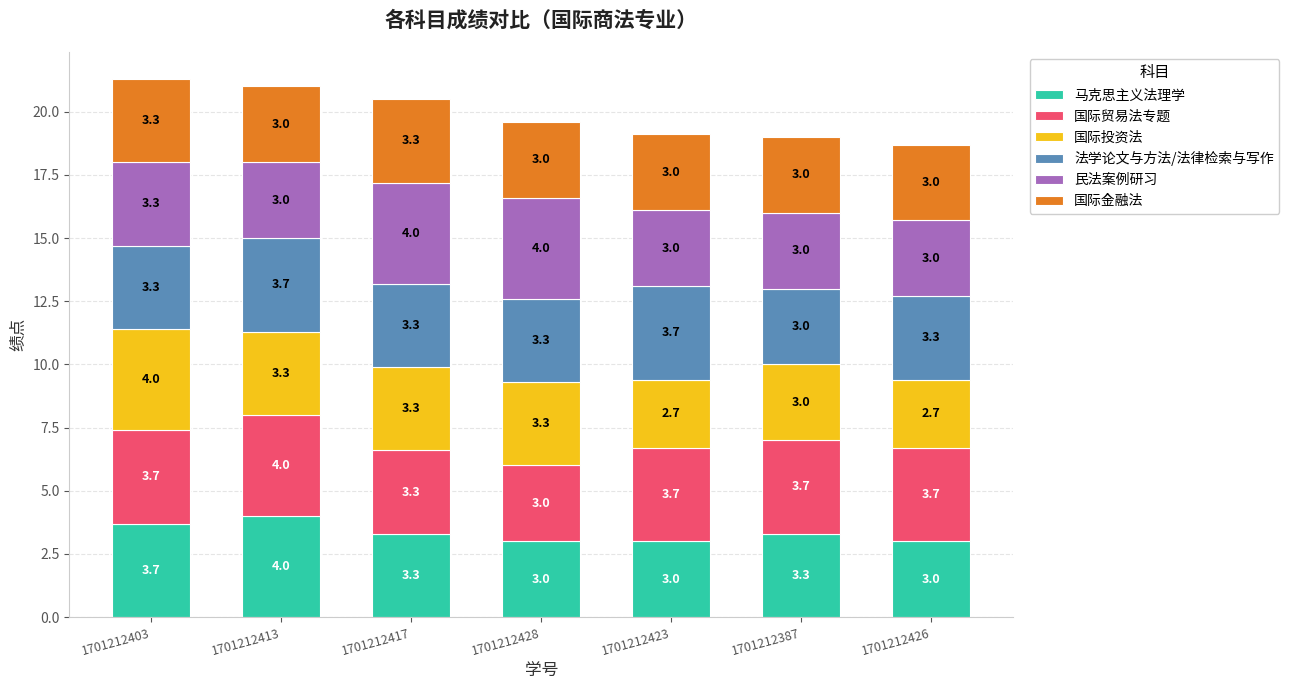

What is the minimum value for 马克思主义法理学?

3.0